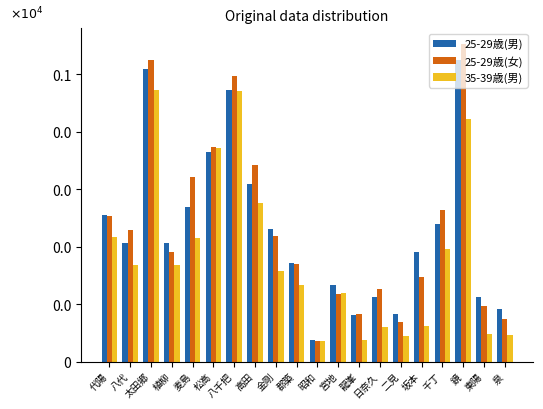

Are the bars grouped side by side (vs. stacked)?

Yes